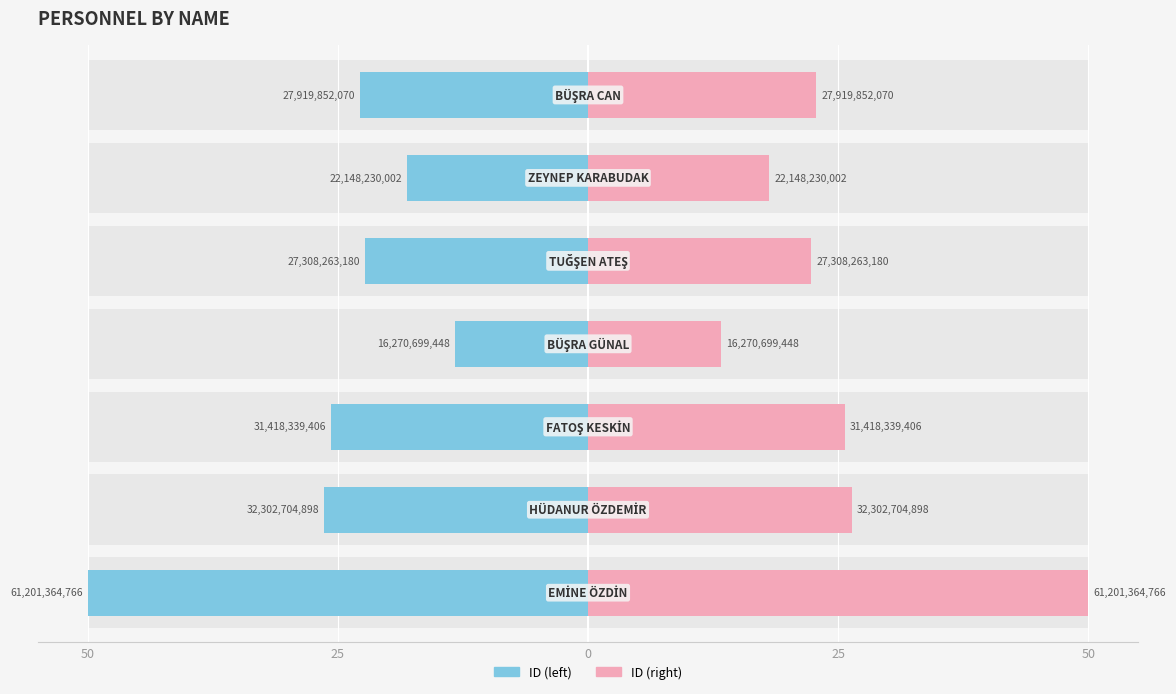

Which series has the largest total across all categories?

ID (left)